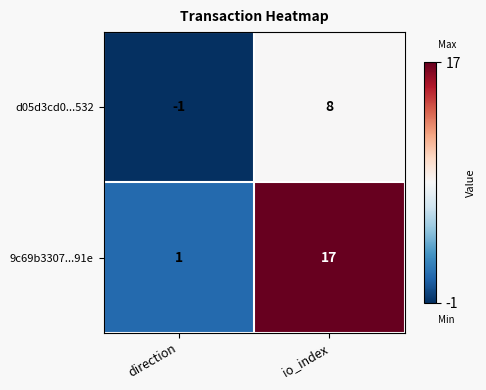

At which label is 9c69b3307...91e closest to 9?

direction